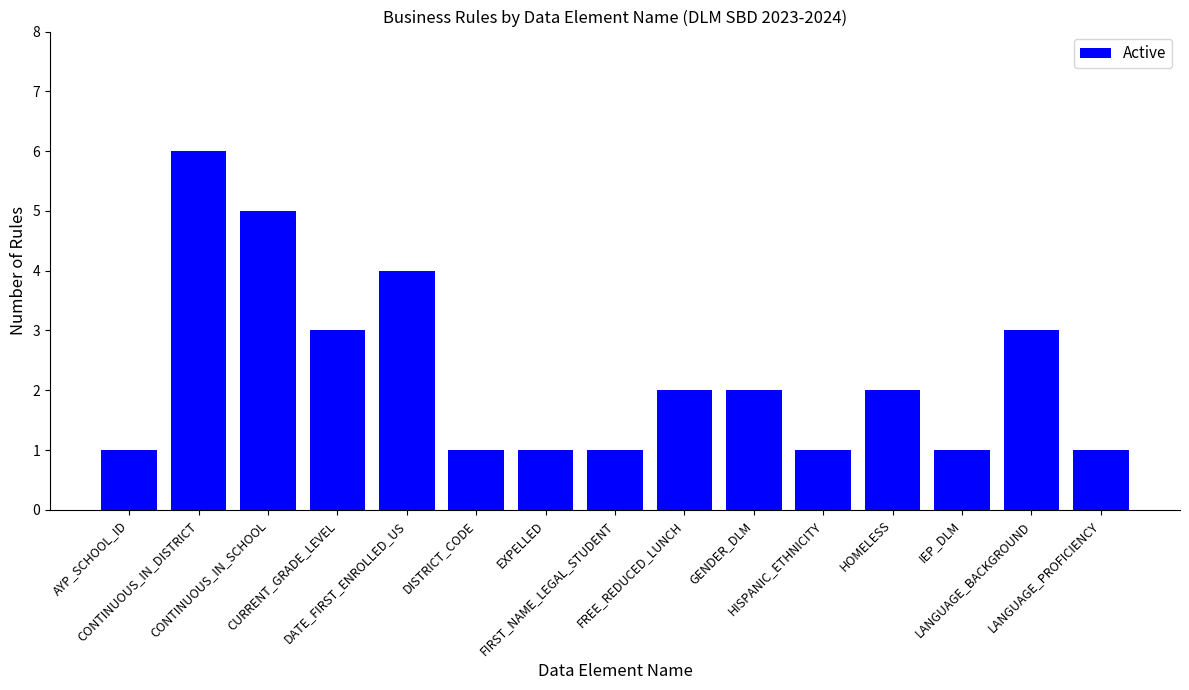

What is the minimum value shown in the chart?

1